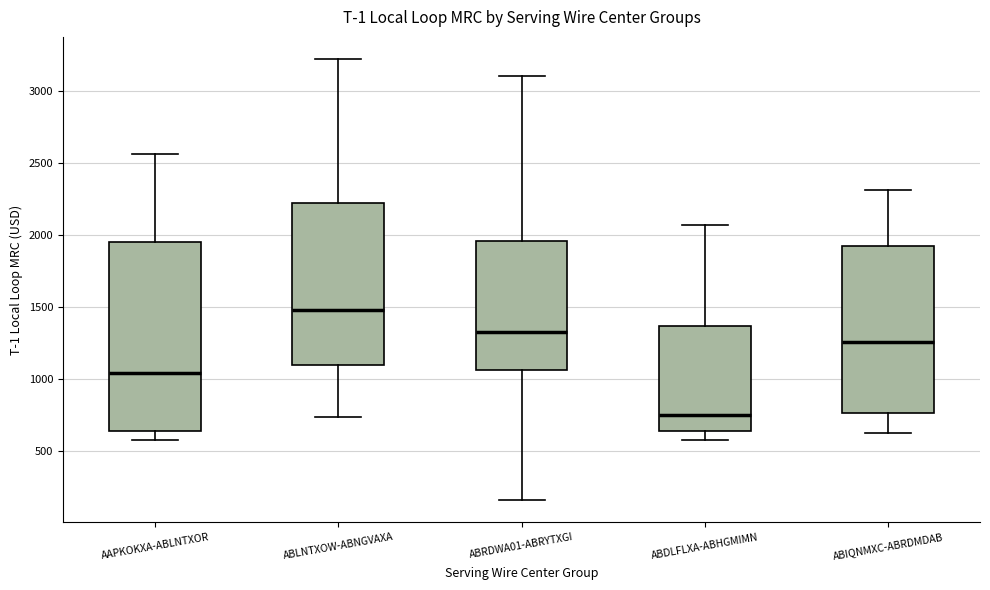

Which box is the tallest, from its lower edge to its upper edge?

AAPKOKXA-ABLNTXOR